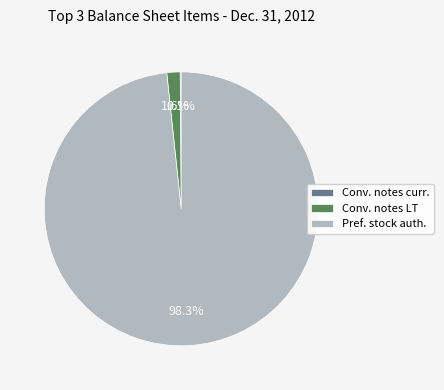

Does any single category account for the majority?

Yes